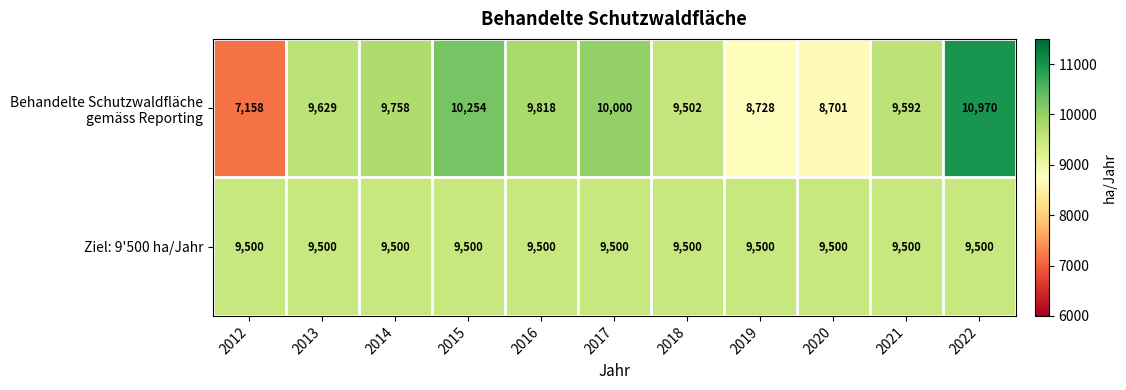

True or false: Ziel: 9'500 ha/Jahr has a value of 5894 at 2018.

False